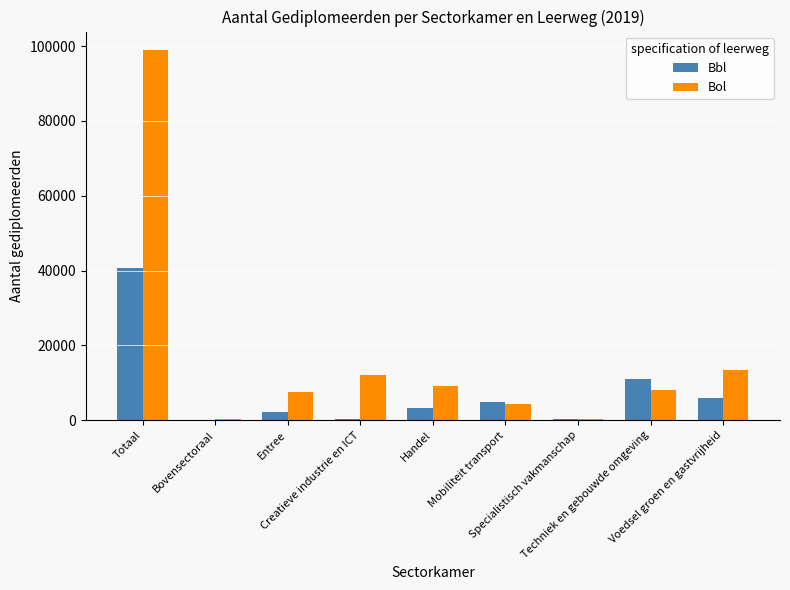

What is the highest value of the Bol series?

98917